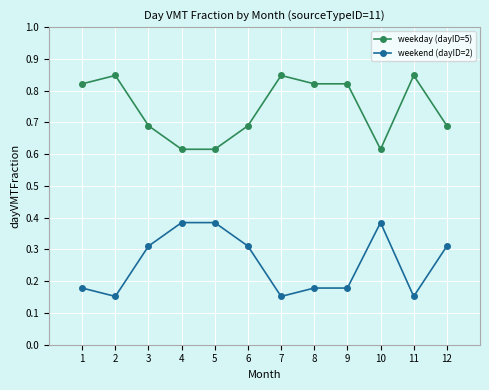

How many lines are shown in the chart?

2